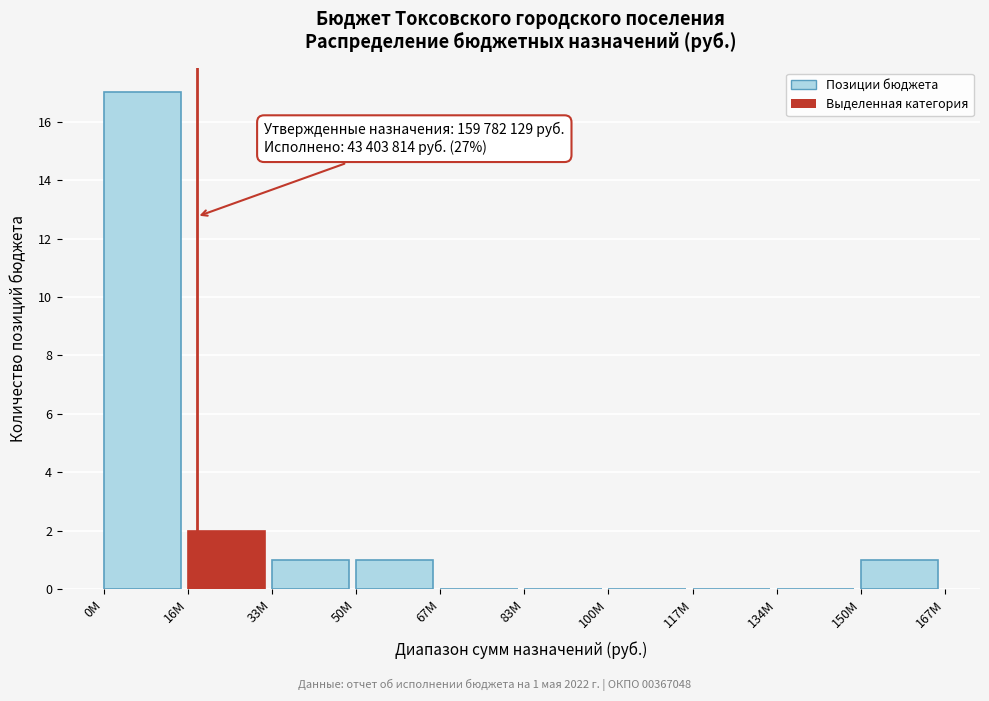

Reading left to right, transcribe all the data shown in this chart.

0M=17	16M=2	33M=1	50M=1	67M=0	83M=0	100M=0	117M=0	134M=0	150M=1